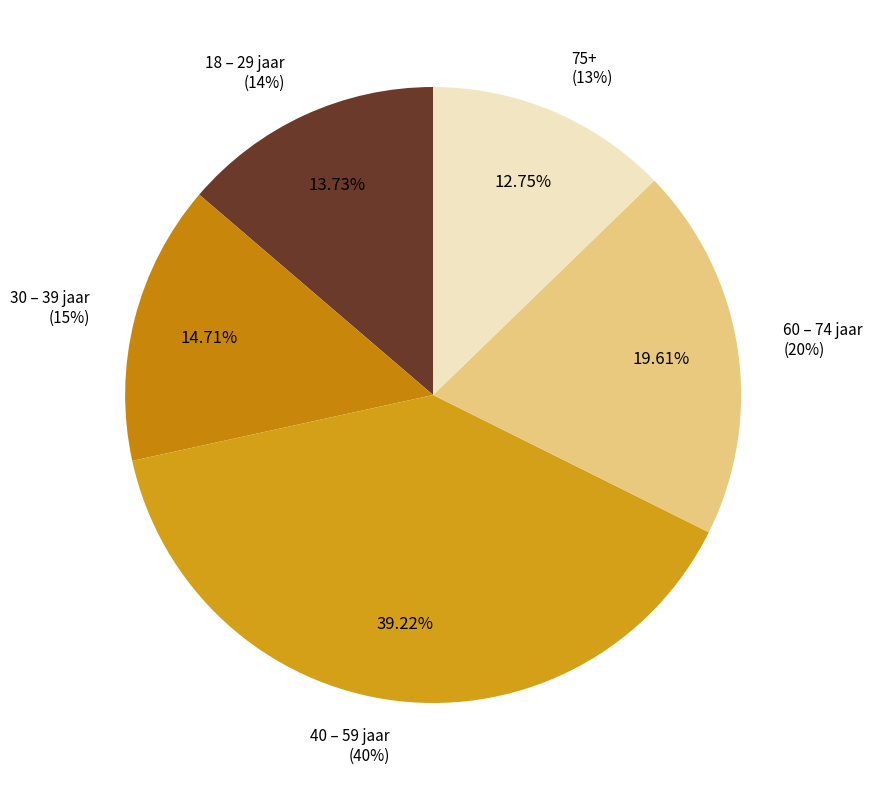

Is there a majority slice in this chart?

No